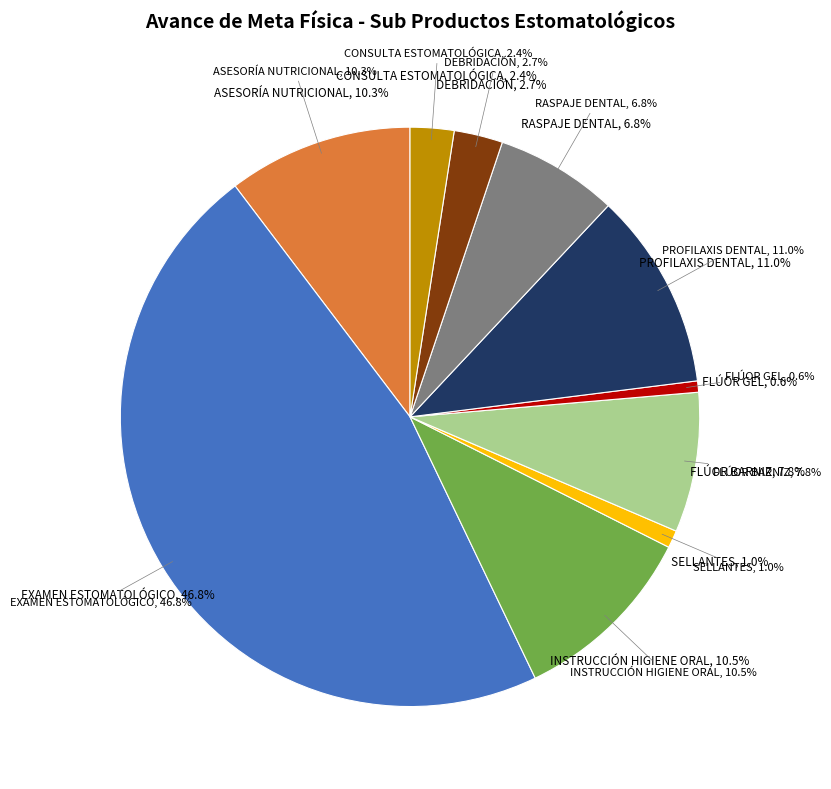

To the nearest percent, what is the average slice percentage?

10%